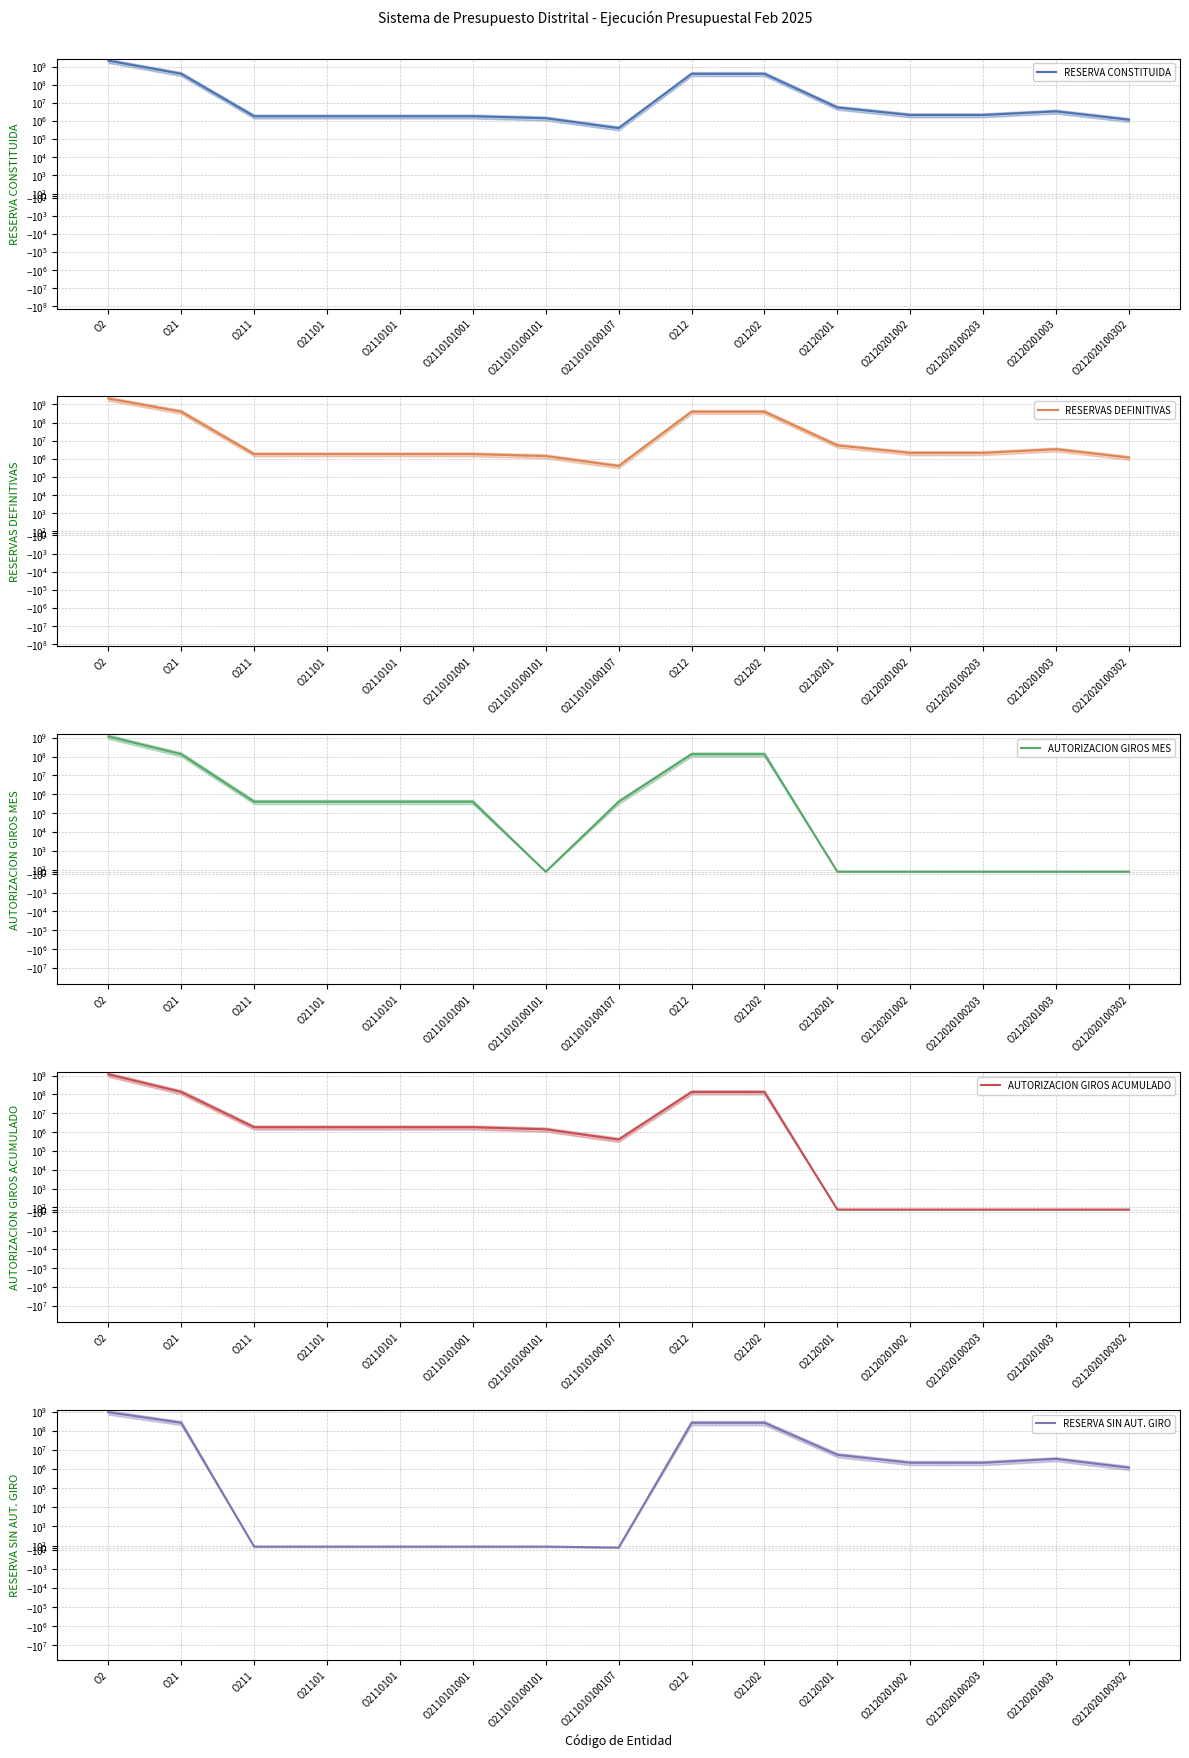

List the series in order of their peak value, highest first.

RESERVA CONSTITUIDA, RESERVAS DEFINITIVAS, AUTORIZACION GIROS ACUMULADO, AUTORIZACION GIROS MES, RESERVA SIN AUT. GIRO